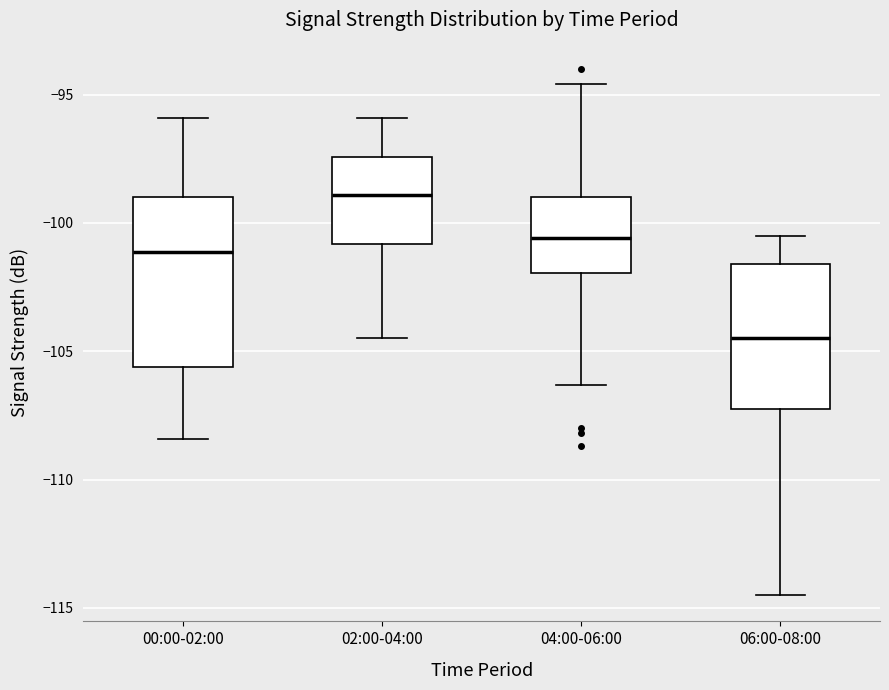

Reading left to right, read every box against the y-axis: the position of its median line, the range the box covers, and the ends of its whiskers. The values are not printed on the chart, so give them approximately, as read against the axis.

00:00-02:00: median -101.0, box -105.5 to -99.0, whiskers -108.5 to -96.0
02:00-04:00: median -99.0, box -101.0 to -97.5, whiskers -104.5 to -96.0
04:00-06:00: median -100.5, box -102.0 to -99.0, whiskers -106.5 to -94.5
06:00-08:00: median -104.5, box -107.0 to -101.5, whiskers -114.5 to -100.5